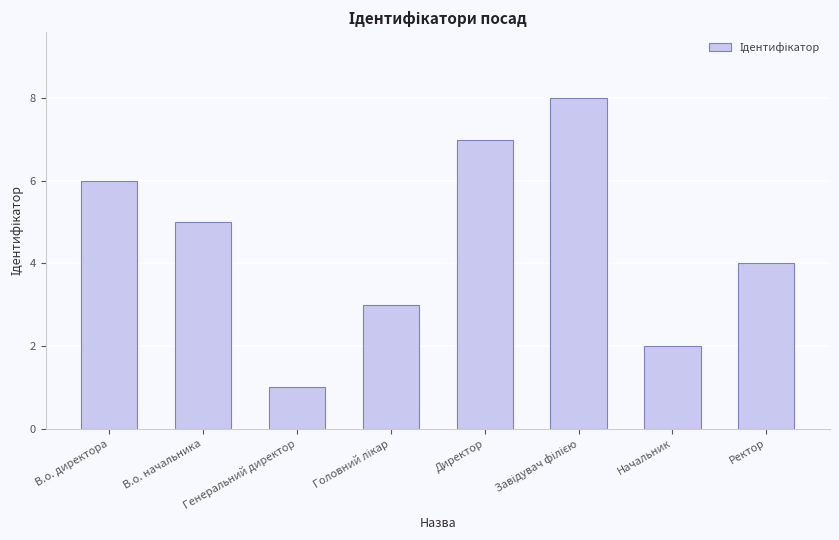

What position from the left is Начальник?

7